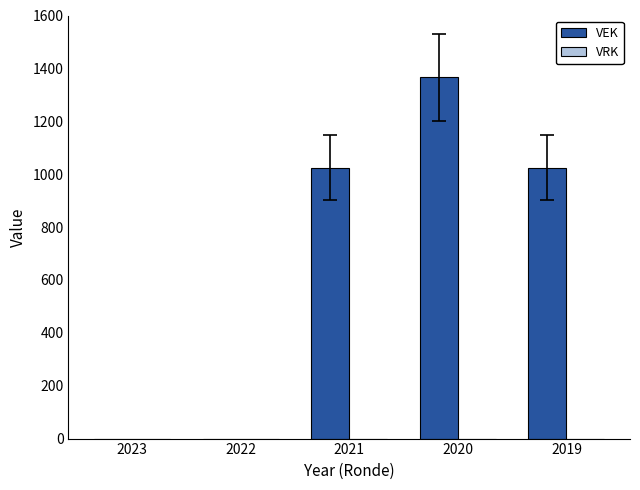

What is the ratio of the value at 2019 to the value at 2020?

0.7